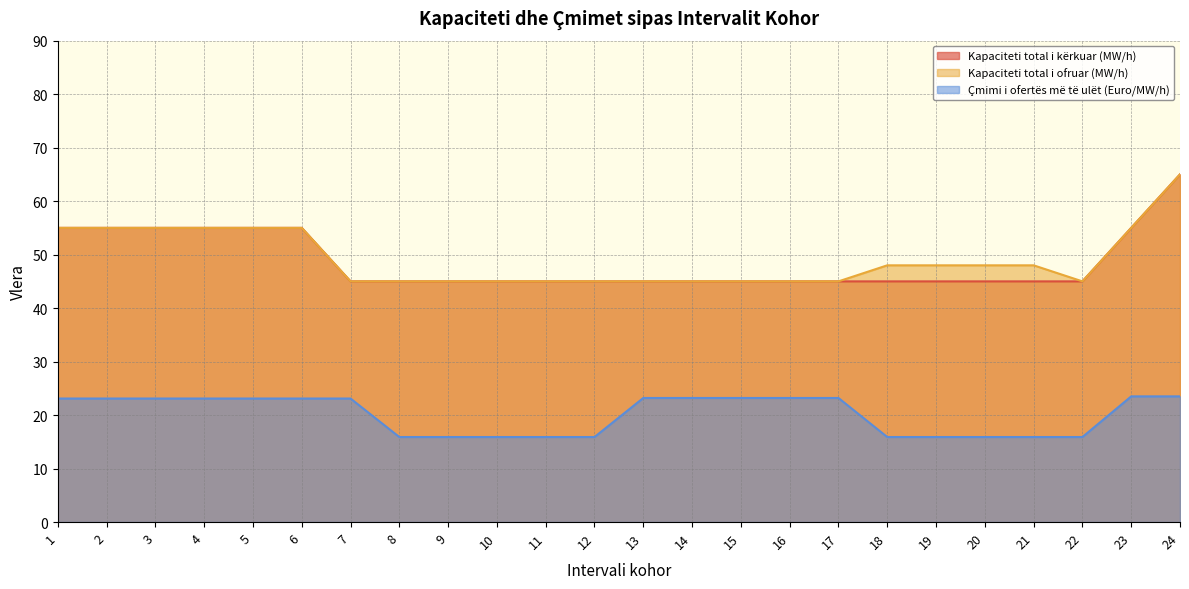

At 20, list the series in order from smallest to largest.

Çmimi i ofertës më të ulët (Euro/MW/h), Kapaciteti total i kërkuar (MW/h), Kapaciteti total i ofruar (MW/h)